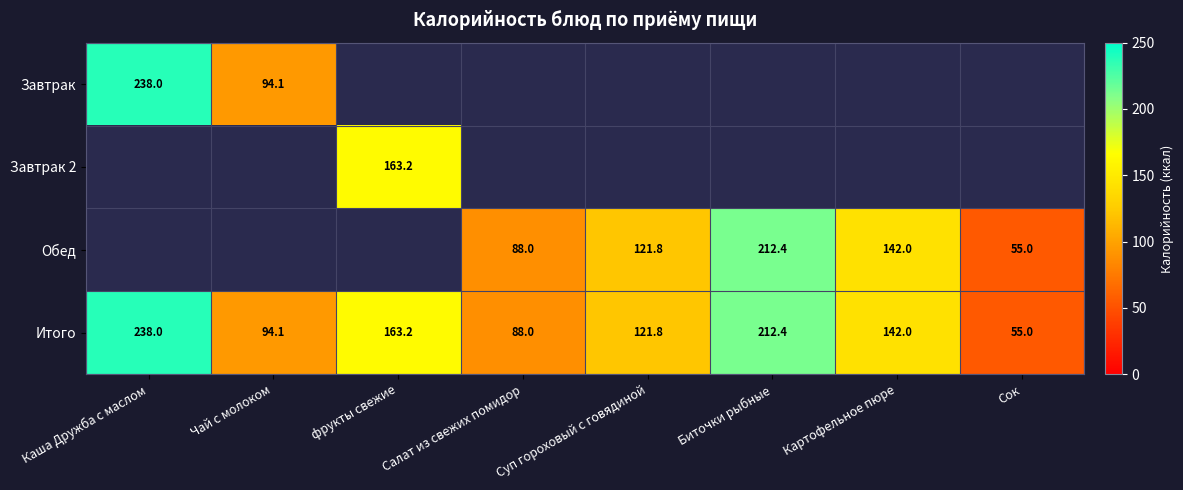

Is it true that Обед equals 212.4 at Биточки рыбные?

True